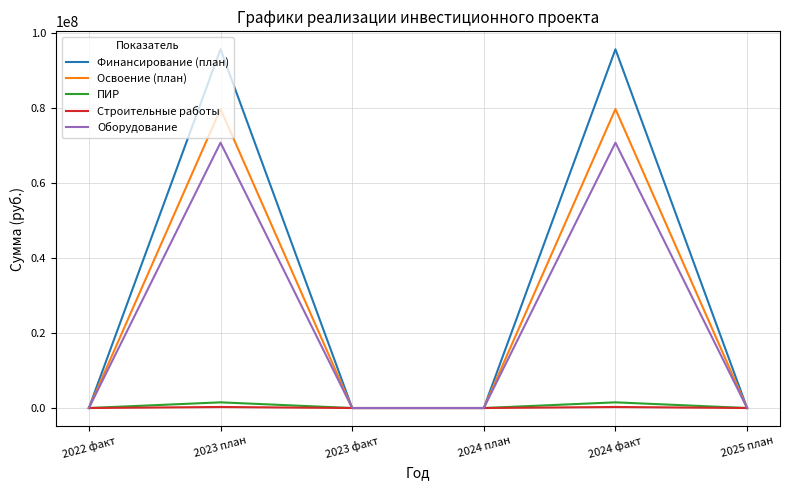

True or false: ПИР has more than 2 points higher than both neighbors.

False